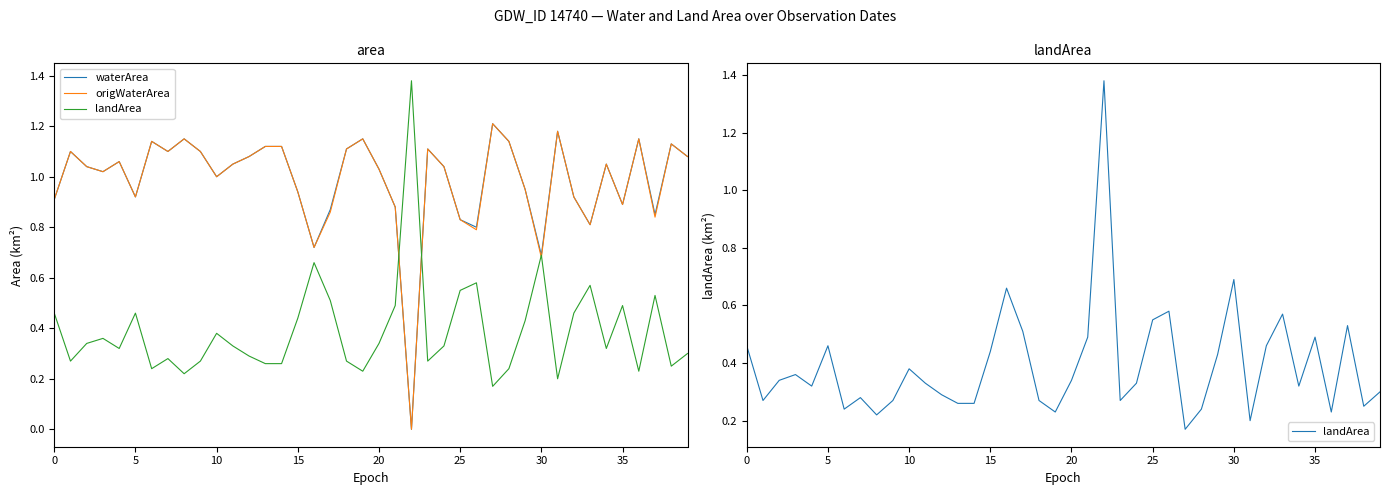

In origWaterArea, how many points are higher than both neighbors (excluding endpoints)?

11